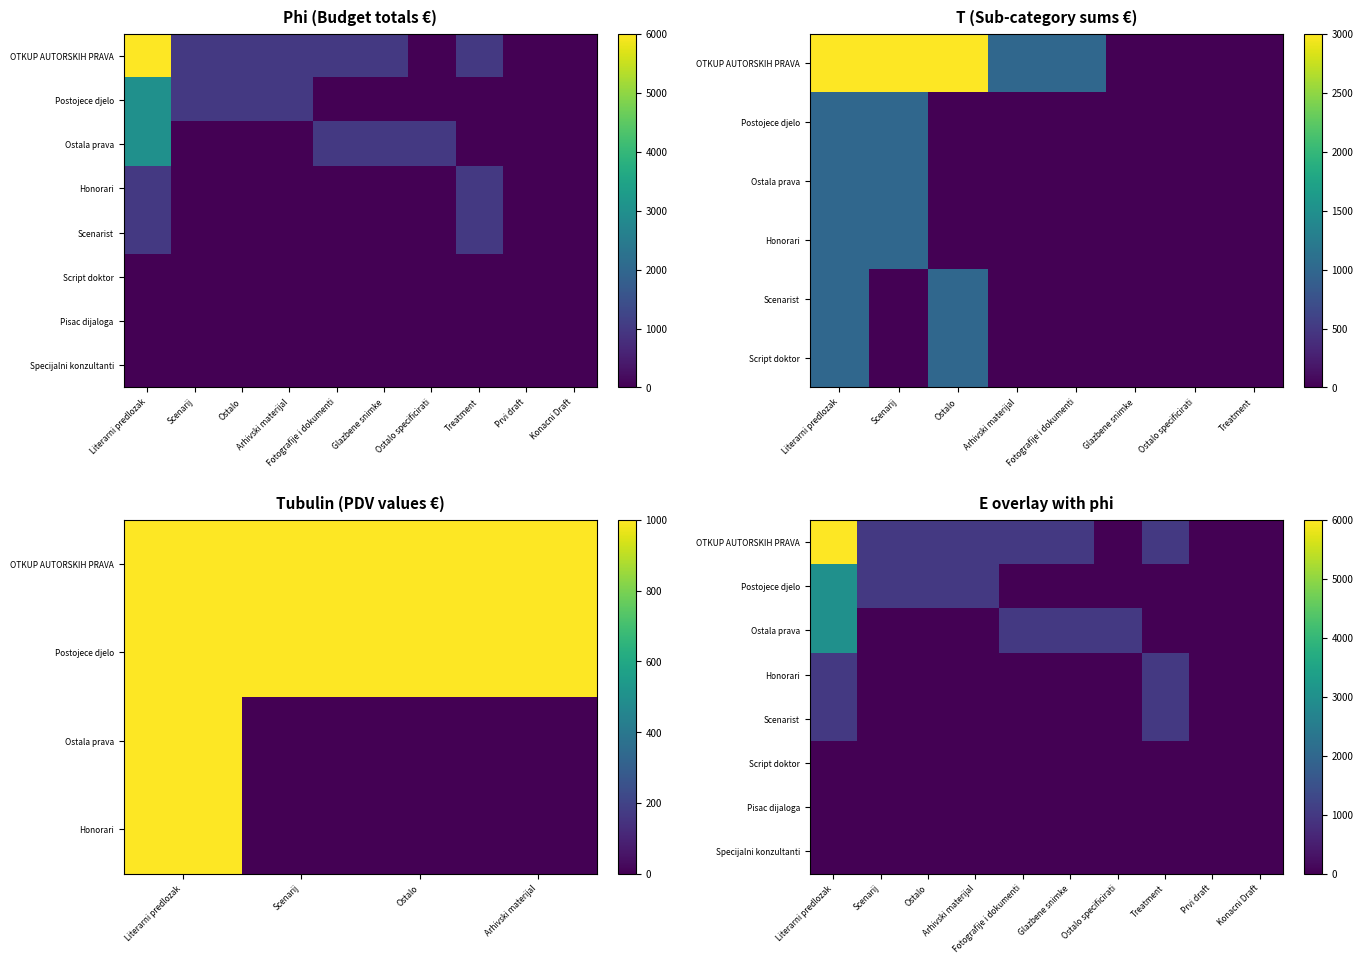

Which label corresponds to the smallest value in the chart?

Ostalo specificirati